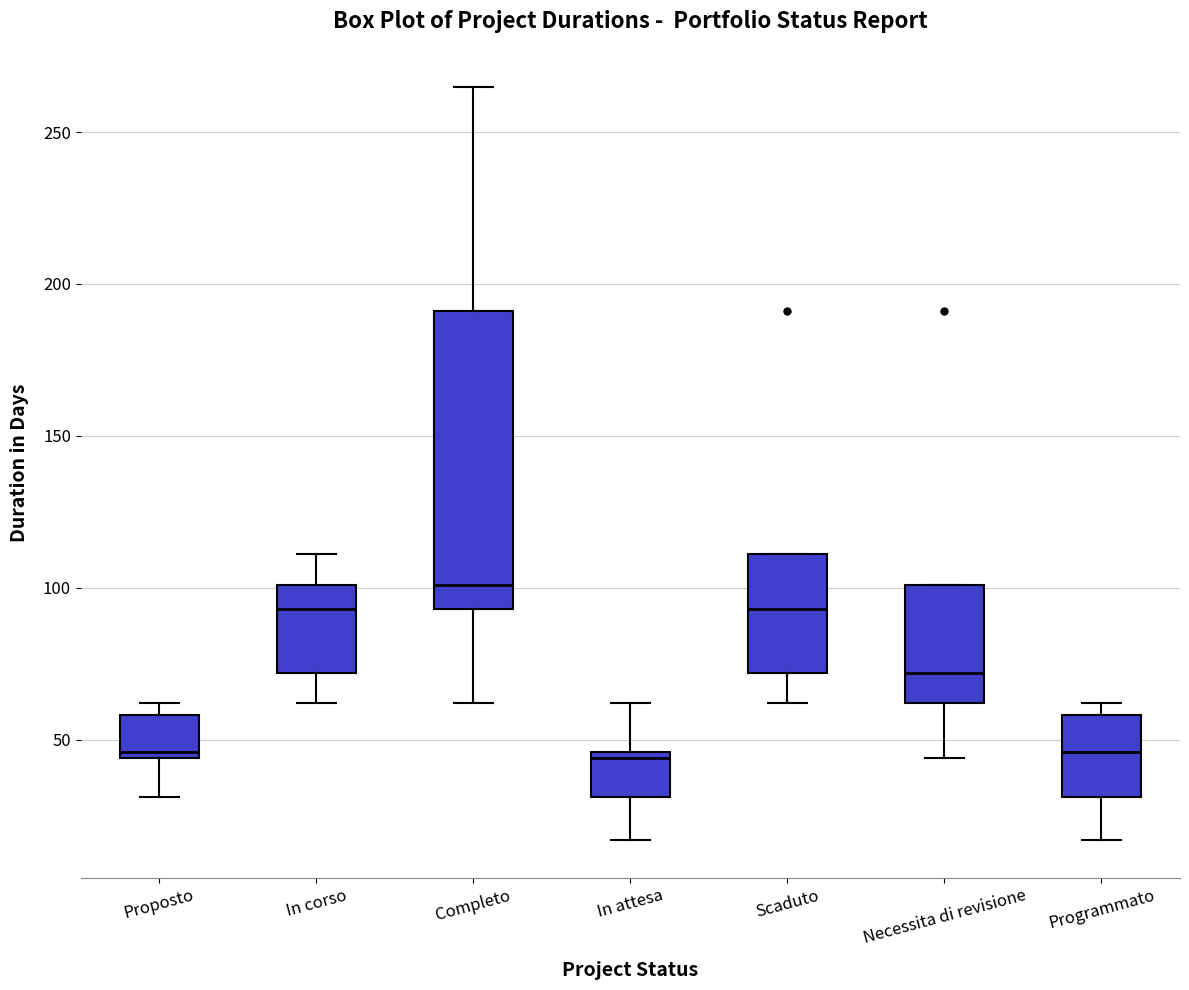

Which box is the tallest, from its lower edge to its upper edge?

Completo